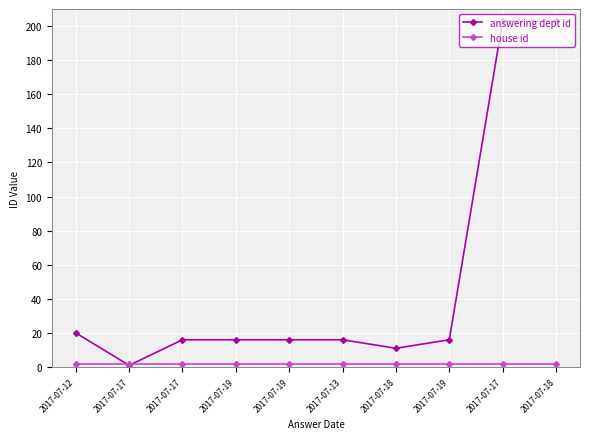

Which category has the lowest value in the house id series?

2017-07-12